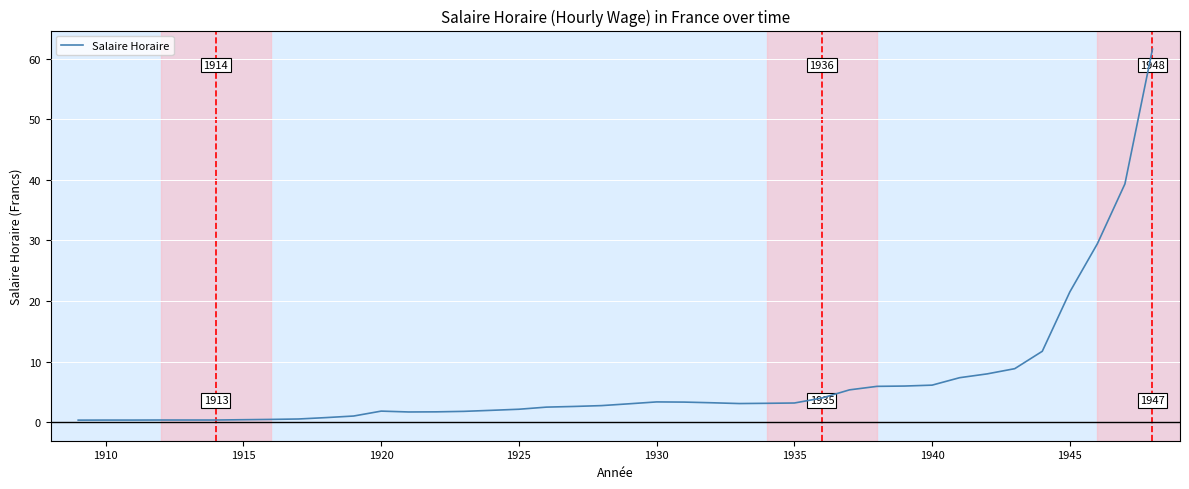

What is the greatest value displayed?

61.6